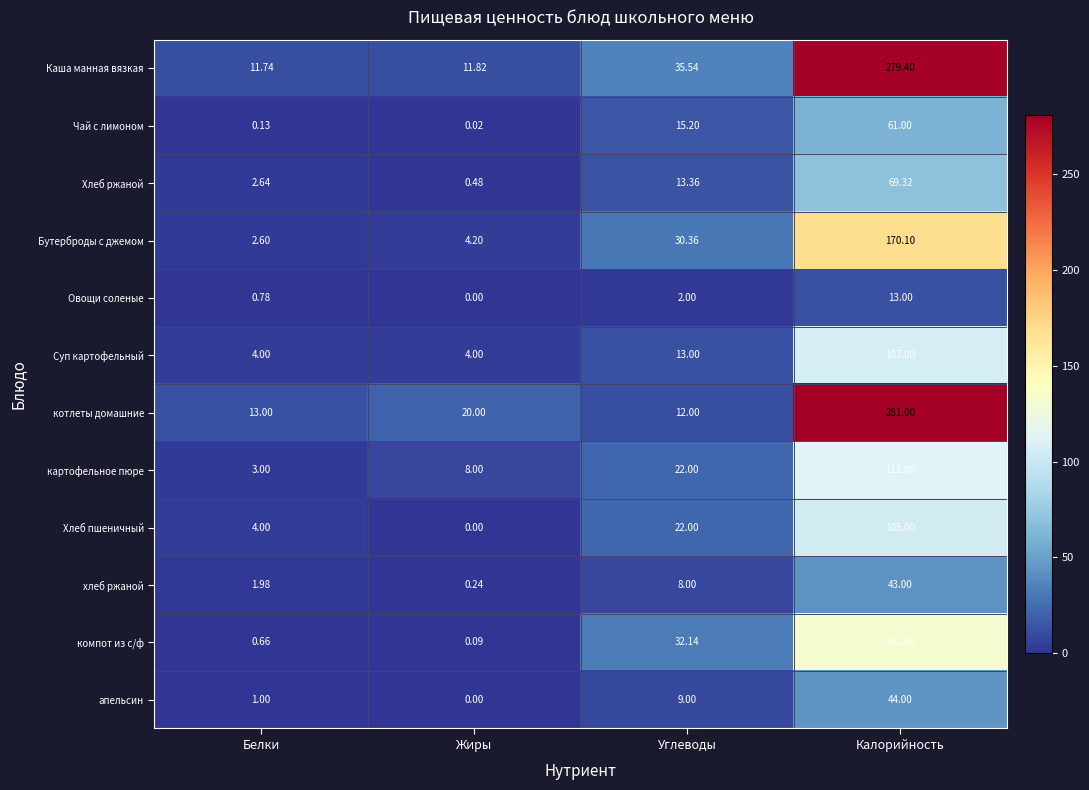

Rank the categories by Хлеб пшеничный value from highest to lowest.

Калорийность, Углеводы, Белки, Жиры